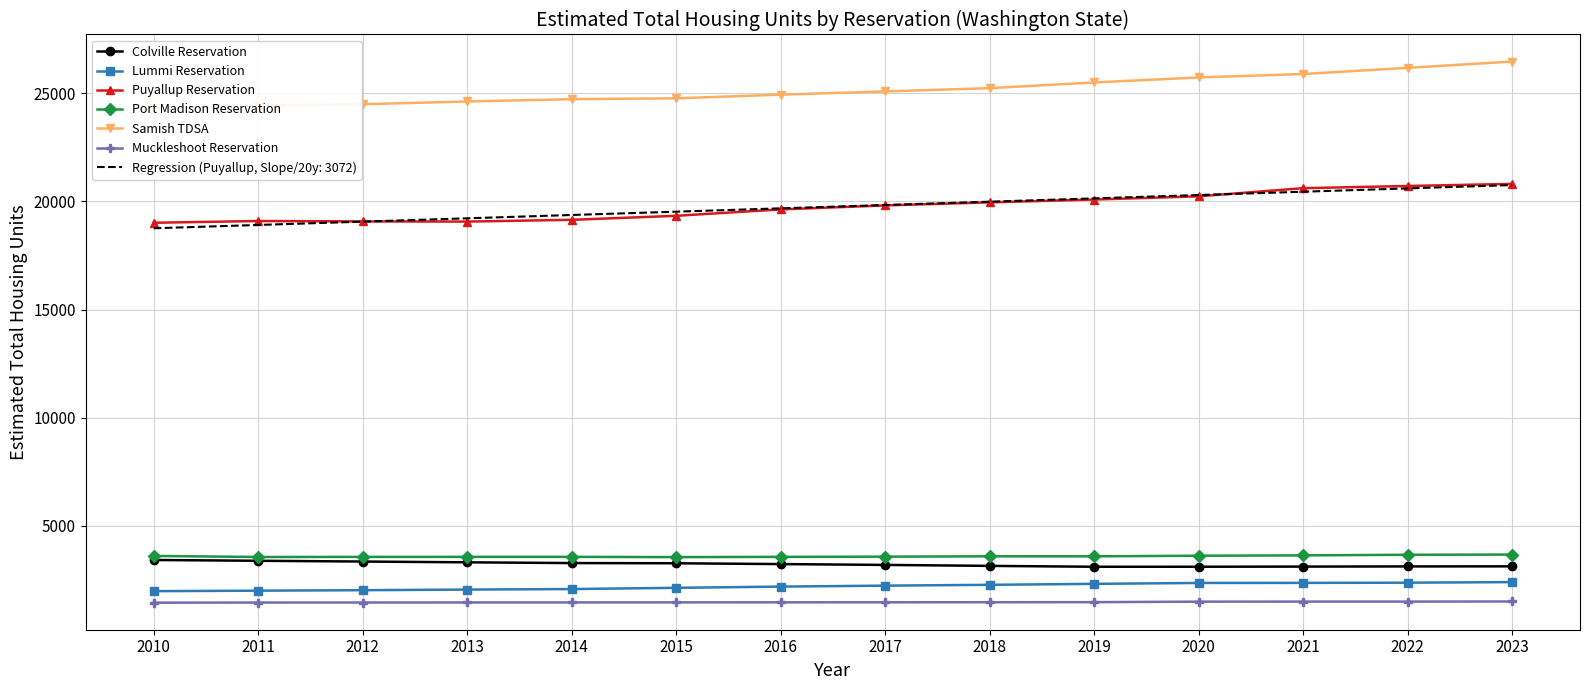

What is the difference between the Samish TDSA values at 2012 and 2014?

233.5